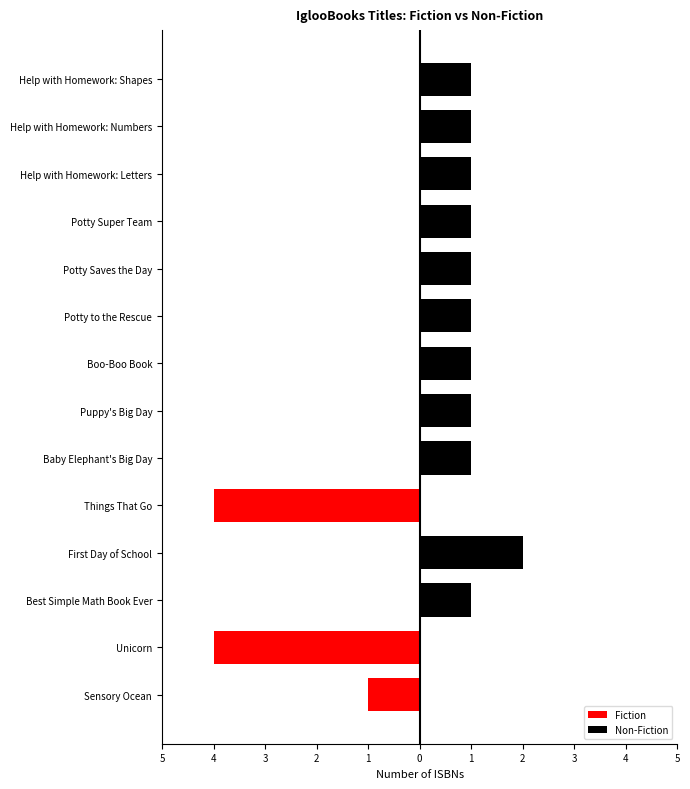

What is the difference between the highest and lowest values at 1?

4